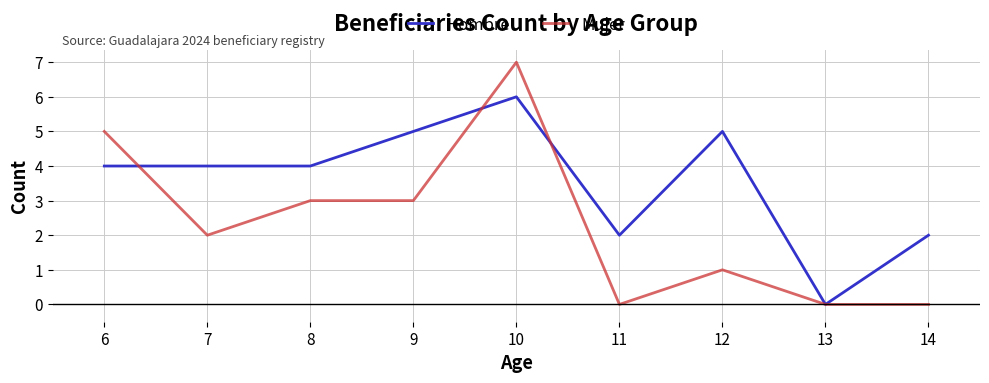

What is the highest value of the Hombre series?

6